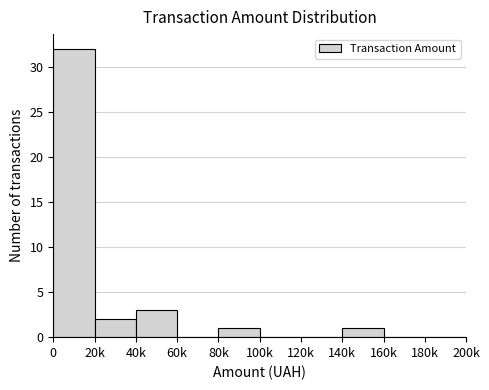

Reading right to left, list all the values displayed in this chart.

180k=0	160k=0	140k=1	120k=0	100k=0	80k=1	60k=0	40k=3	20k=2	0=32